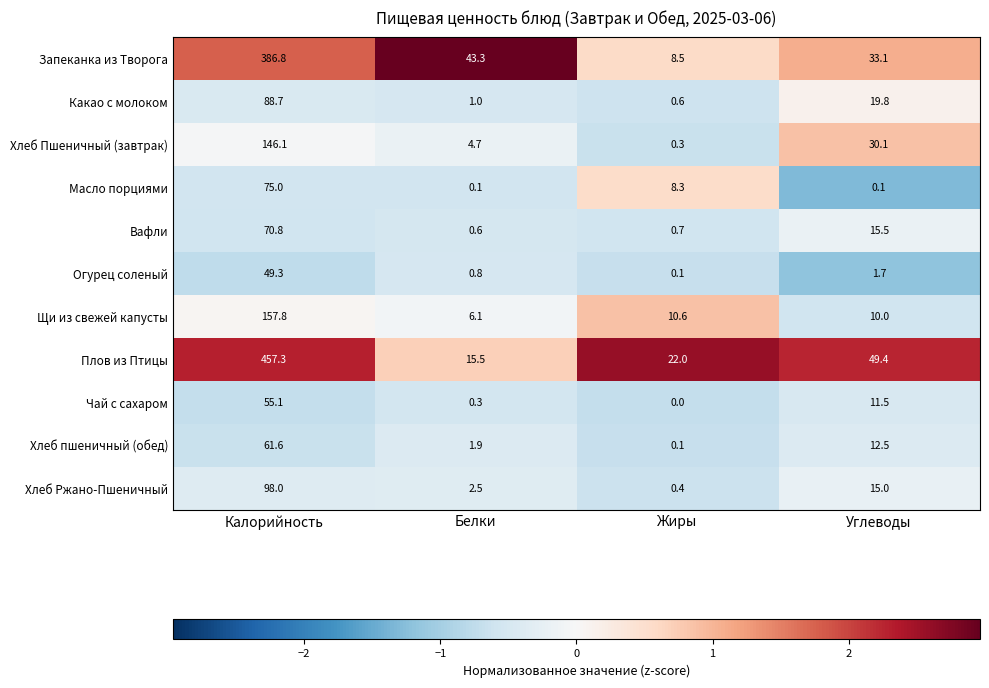

True or false: Вафли has a value of 70.8 at Калорийность.

True